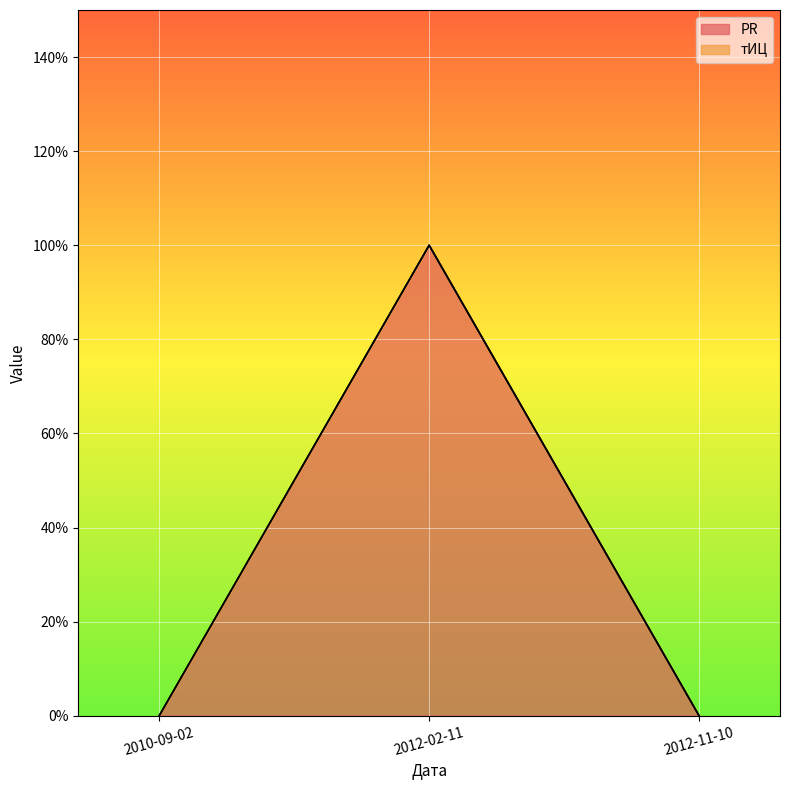

How many lines are shown in the chart?

1